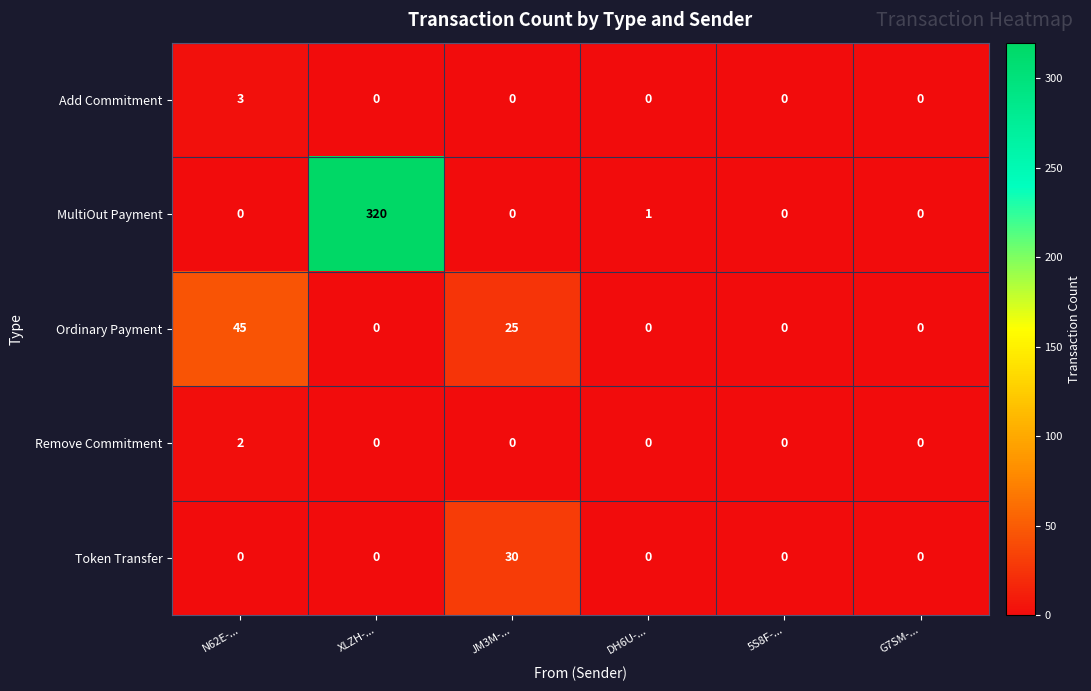

Reading left to right, list all the values displayed in this chart.

Add Commitment: N62E-...=3	XLZH-...=0	JM3M-...=0	DH6U-...=0	5S8F-...=0	G7SM-...=0
MultiOut Payment: N62E-...=0	XLZH-...=320	JM3M-...=0	DH6U-...=1	5S8F-...=0	G7SM-...=0
Ordinary Payment: N62E-...=45	XLZH-...=0	JM3M-...=25	DH6U-...=0	5S8F-...=0	G7SM-...=0
Remove Commitment: N62E-...=2	XLZH-...=0	JM3M-...=0	DH6U-...=0	5S8F-...=0	G7SM-...=0
Token Transfer: N62E-...=0	XLZH-...=0	JM3M-...=30	DH6U-...=0	5S8F-...=0	G7SM-...=0